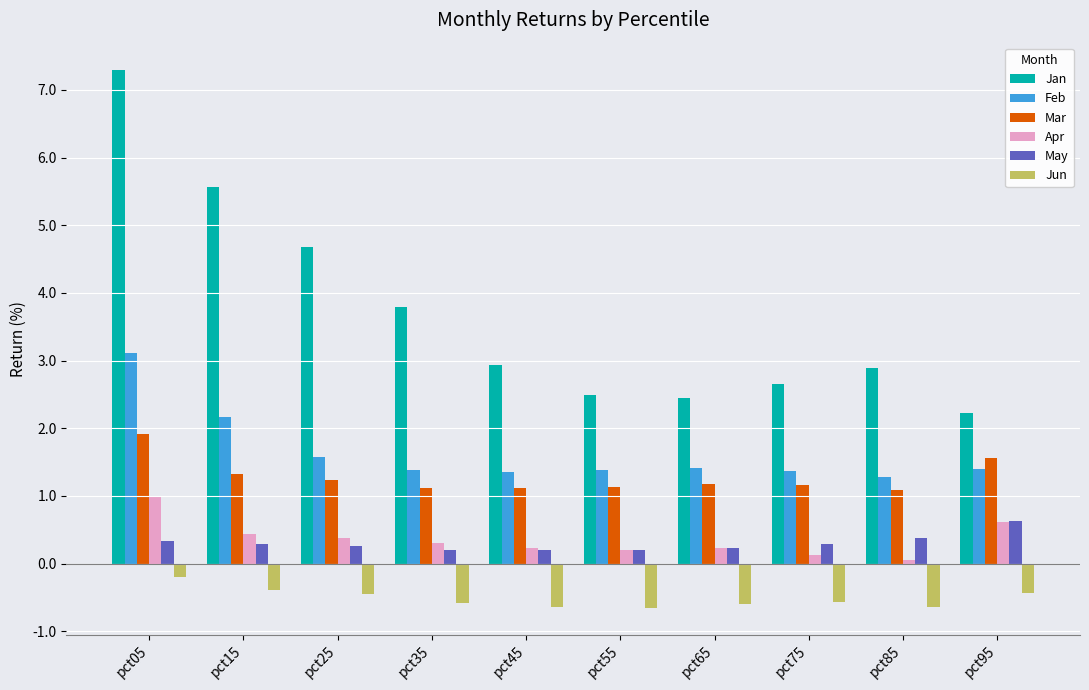

True or false: Feb has a value of 2.1 at pct35.

False